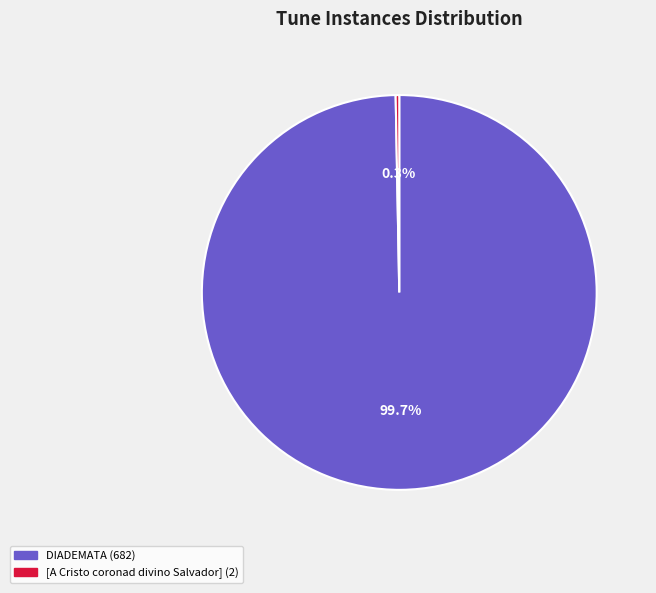

Is there a majority slice in this chart?

Yes